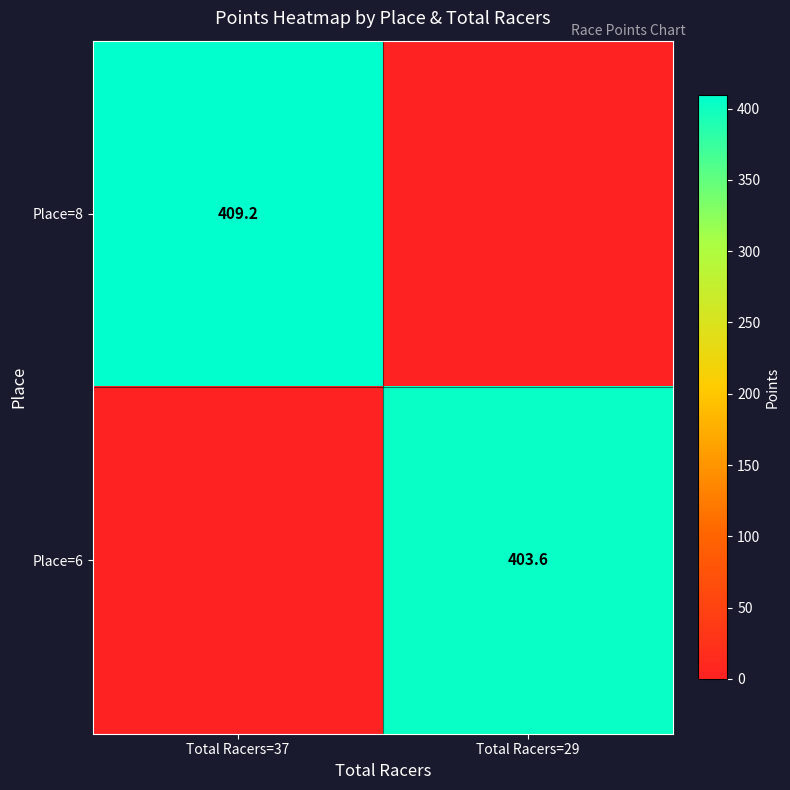

The Place=6 series shows 403.6 at Total Racers=29. True or false?

True